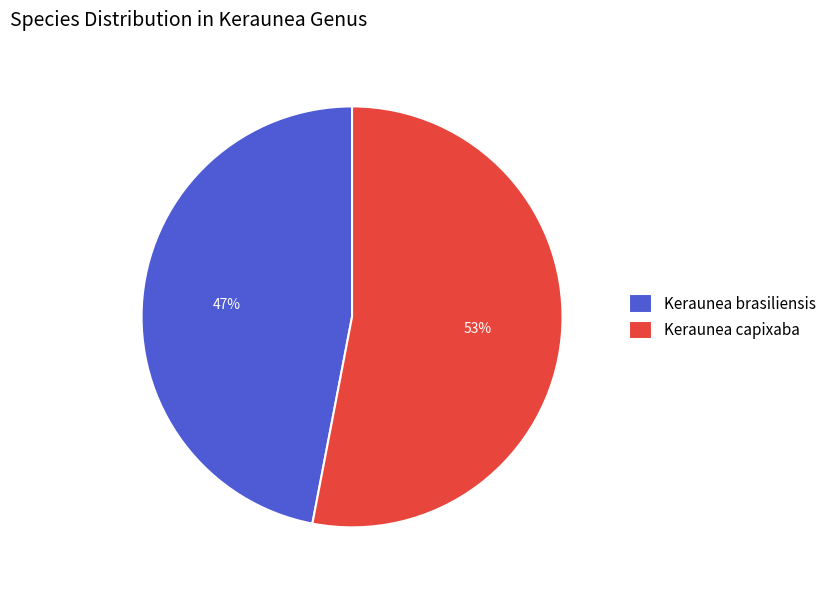

Does any single category account for the majority?

Yes